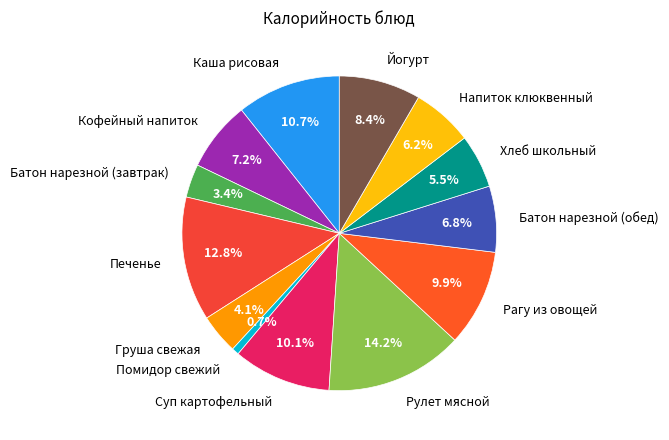

How many segments does this pie chart have?

13